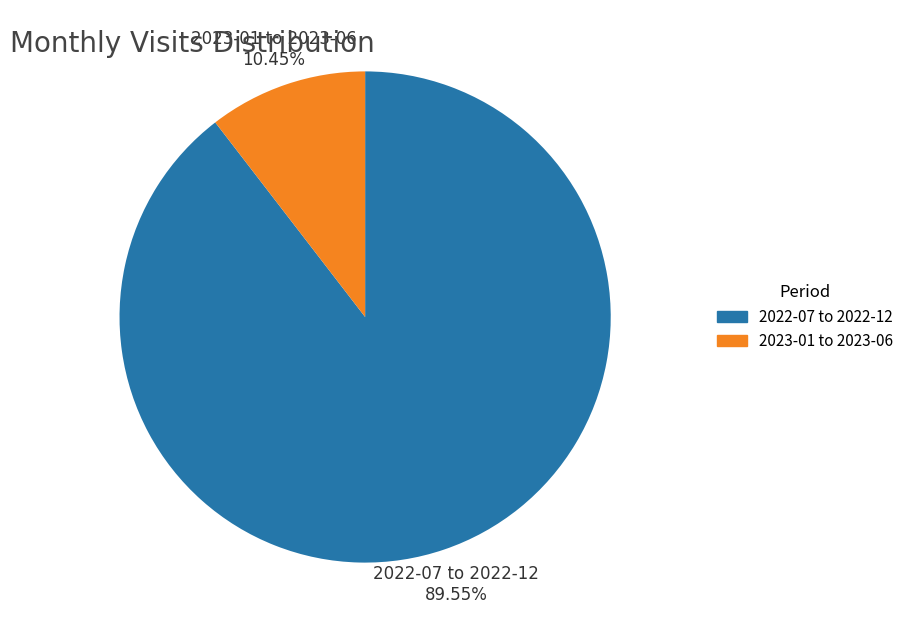

Is the sum of 2023-01 to 2023-06 and 2022-07 to 2022-12 greater than half?

Yes